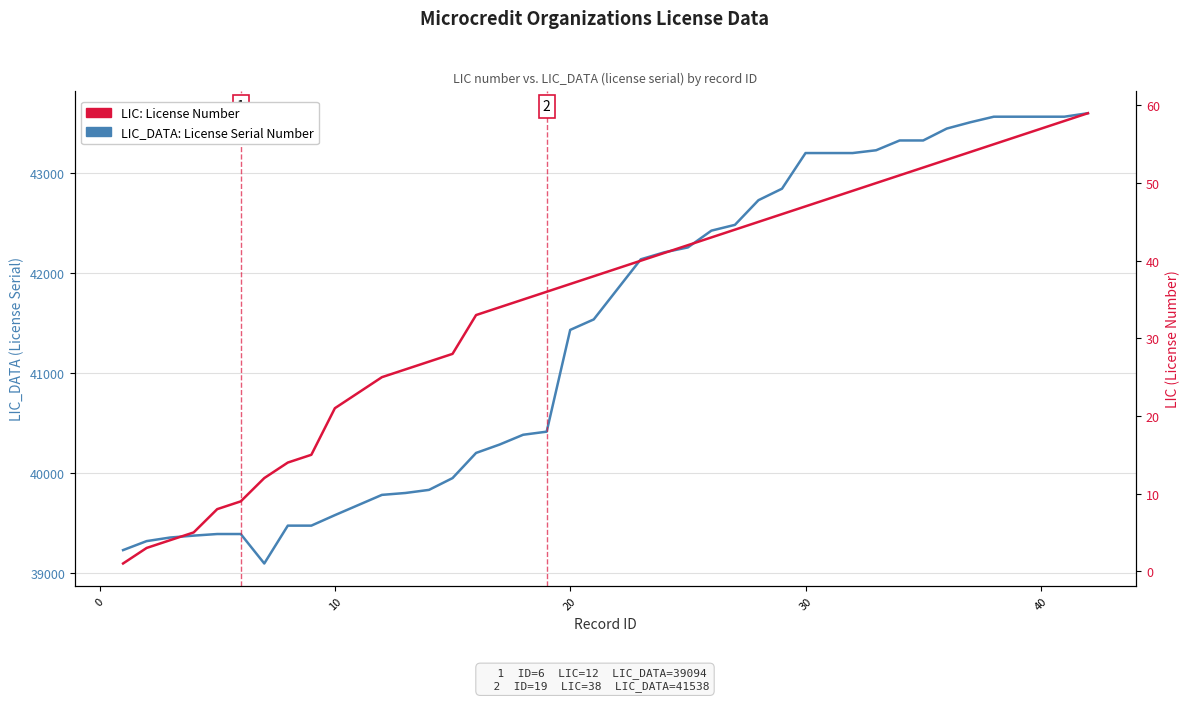

Rank the series by their average value, from highest to lowest.

LIC_DATA: License Serial Number, LIC: License Number